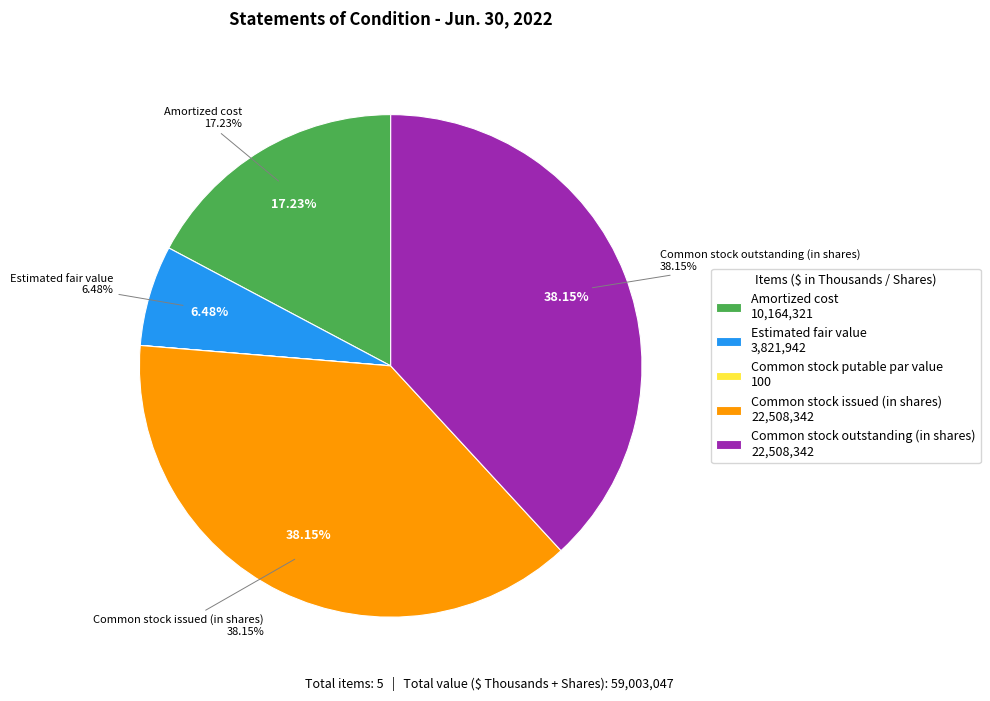

To the nearest percent, what is the combined percentage of Estimated fair value and Common stock putable par value?

6%